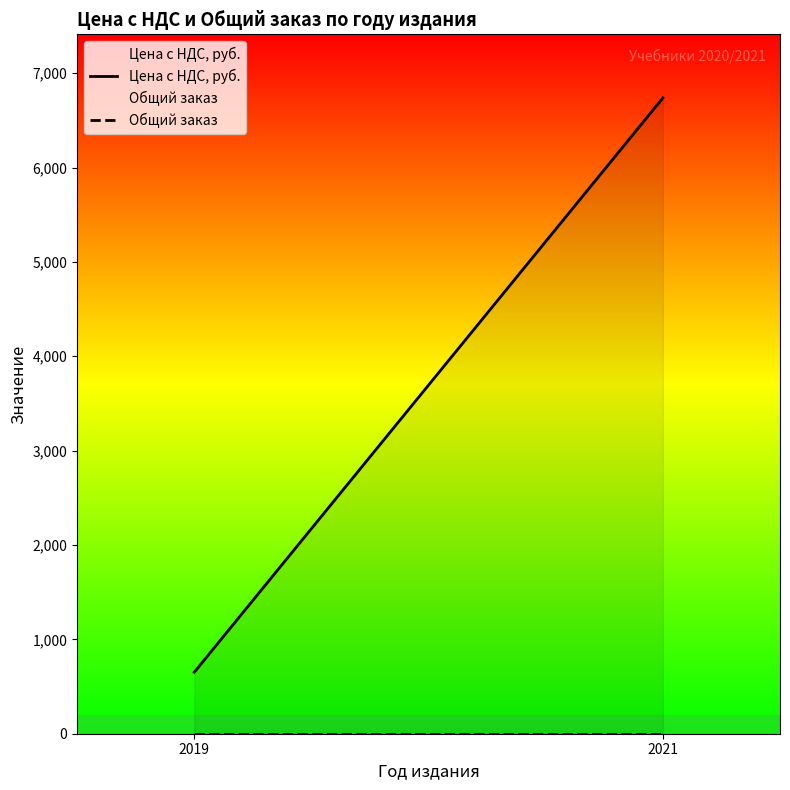

Count the number of data series in this chart.

2